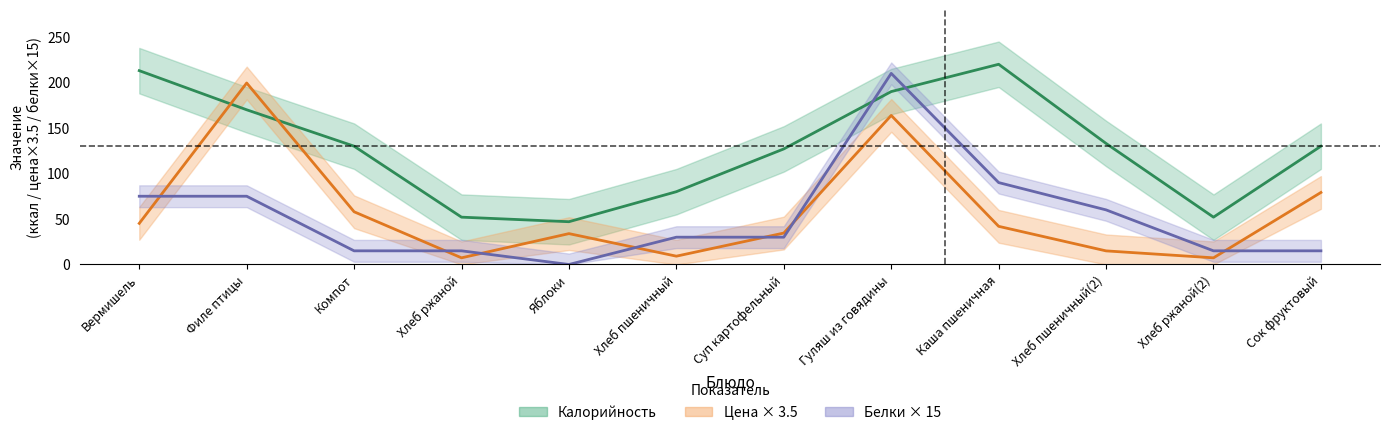

What is the highest value of the Белки series?

210.0